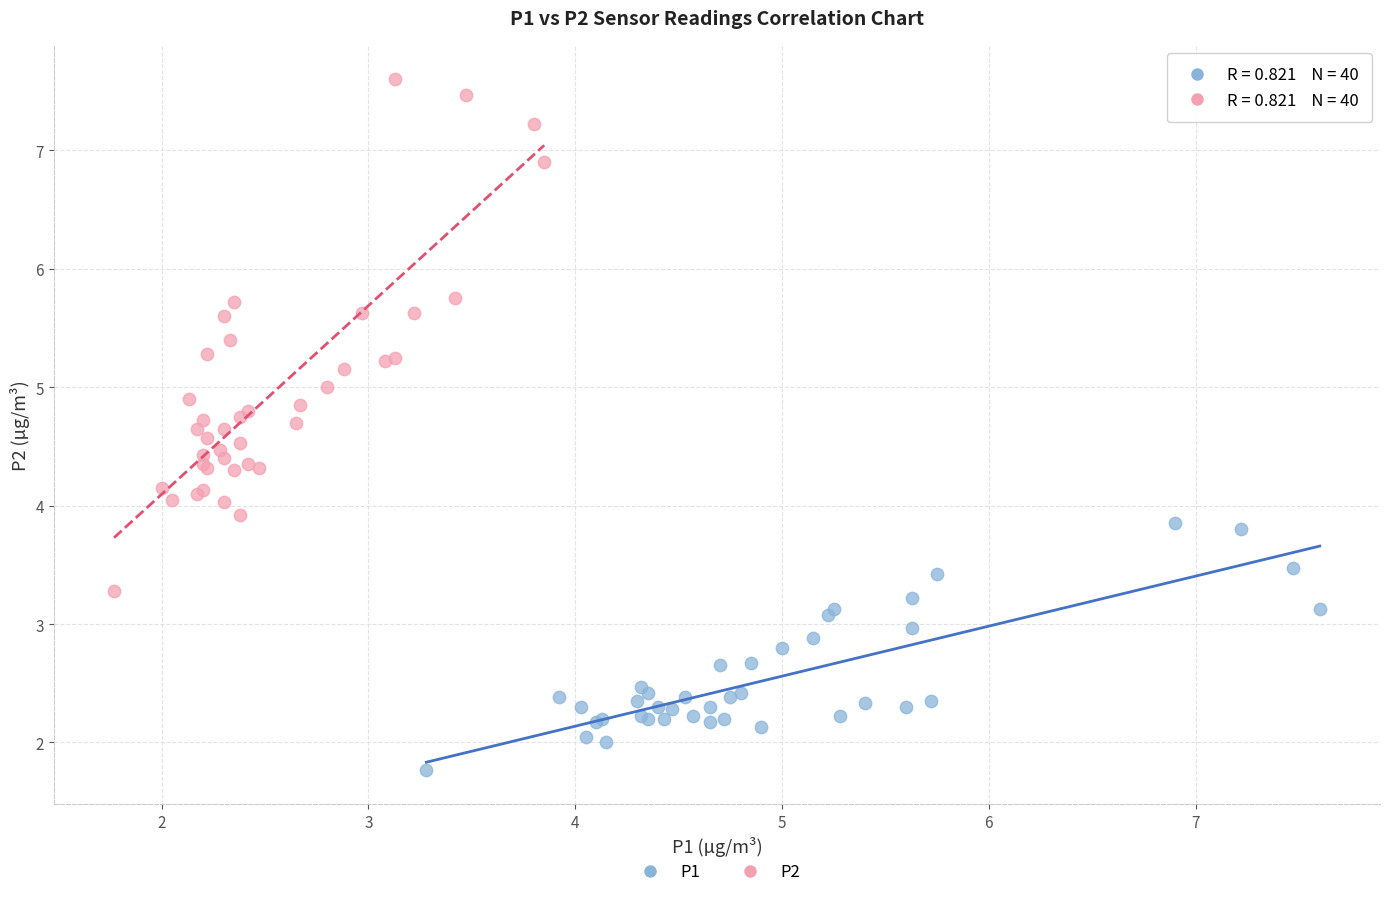

What are all the series names shown in the legend?

P1, P2